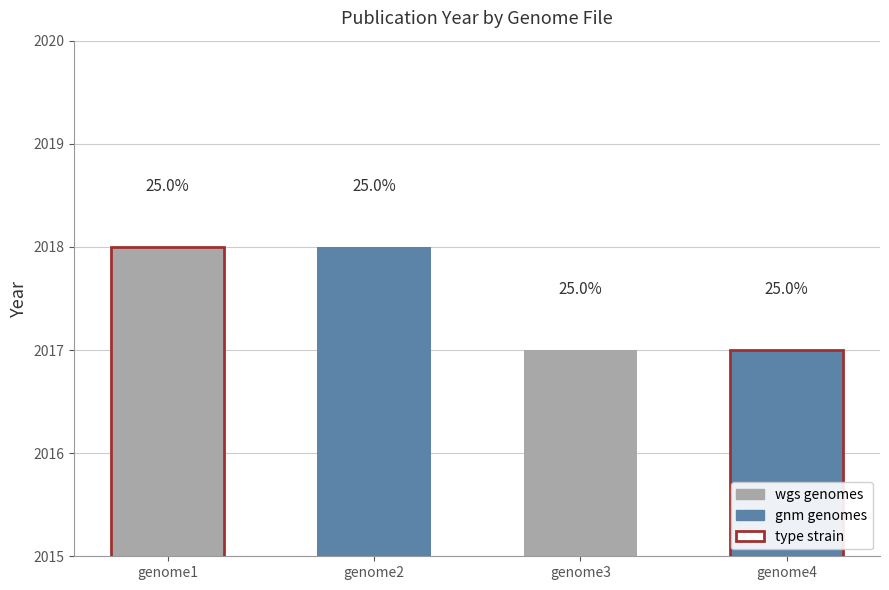

Reading left to right, what are all the values shown in this chart?

2018	2018	2017	2017